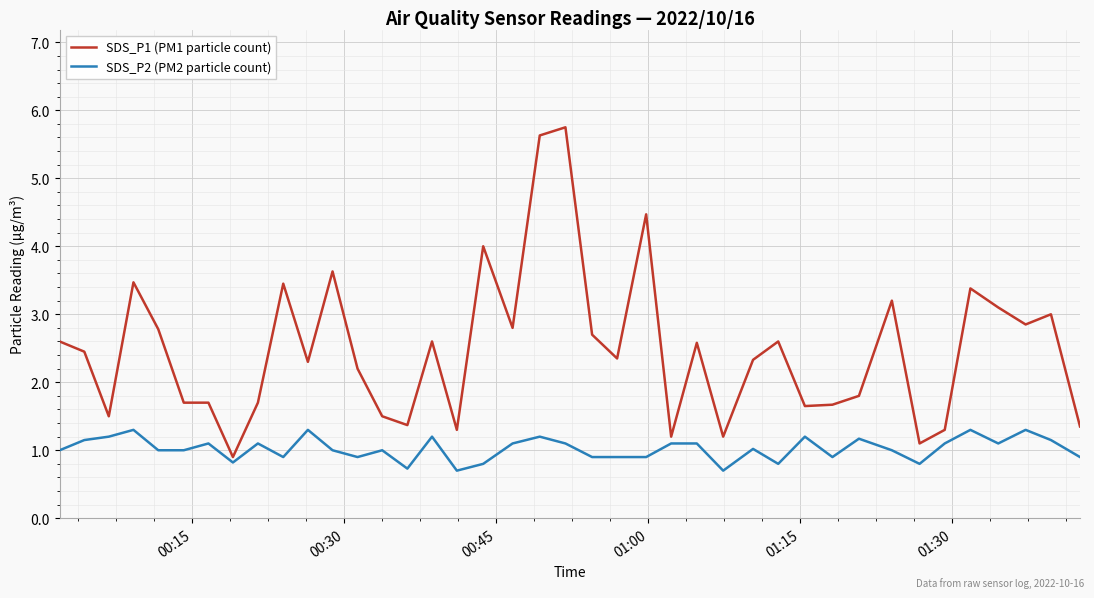

True or false: SDS_P2 (PM2 particle count) and SDS_P1 (PM1 particle count) cross at least once.

False